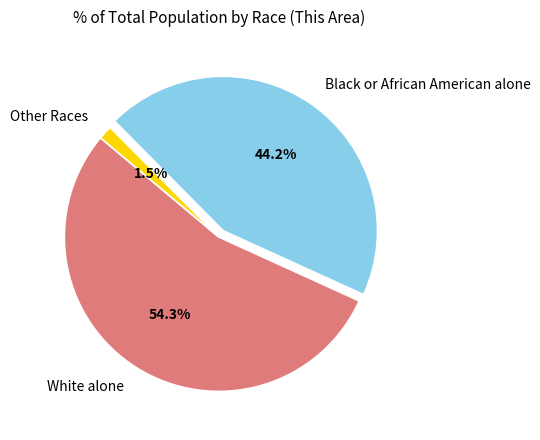

Approximately how many times larger is the value at Black or African American alone compared to White alone?

0.8